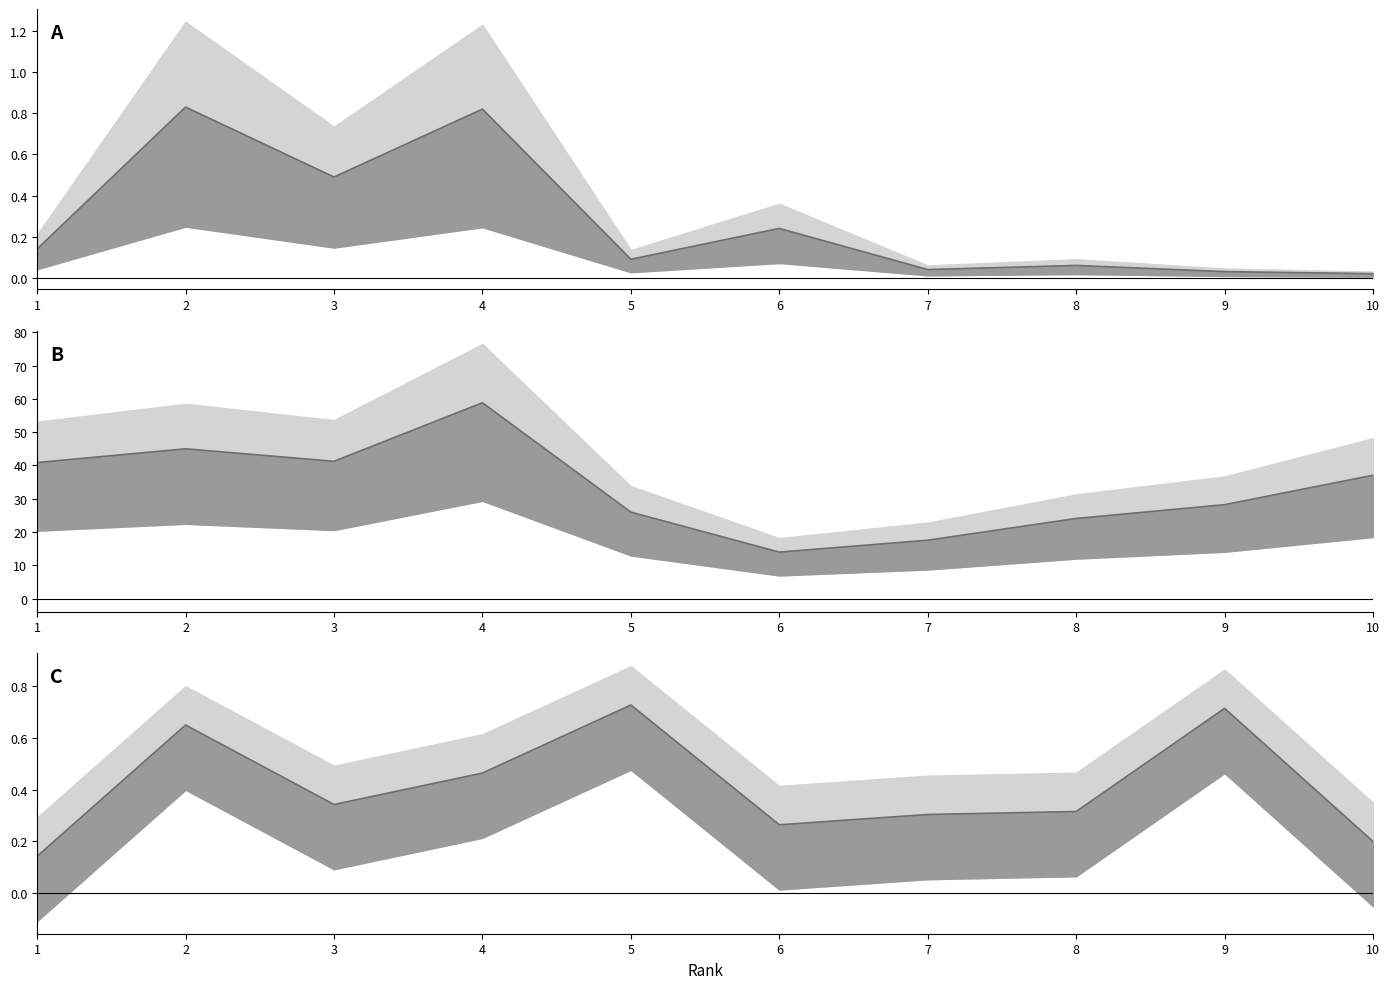

What is the sum of the Cites / Doc. (2years) values at 4 and 9?

0.8